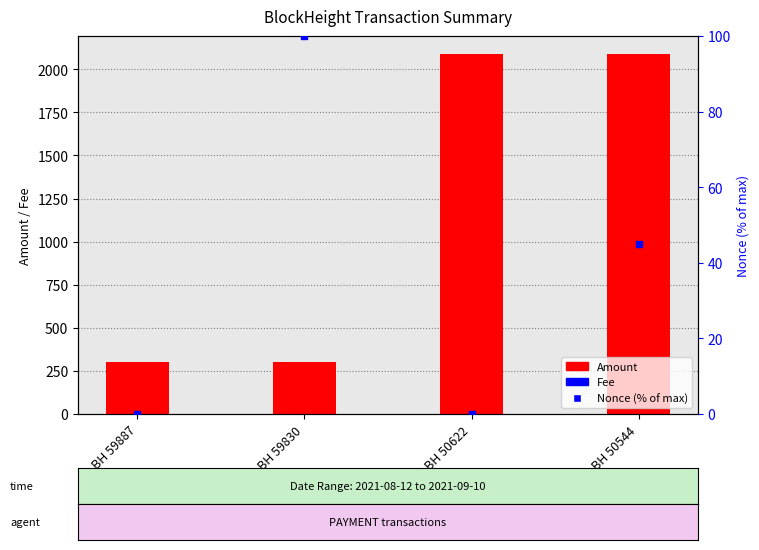

Which series has the widest spread of values?

Amount